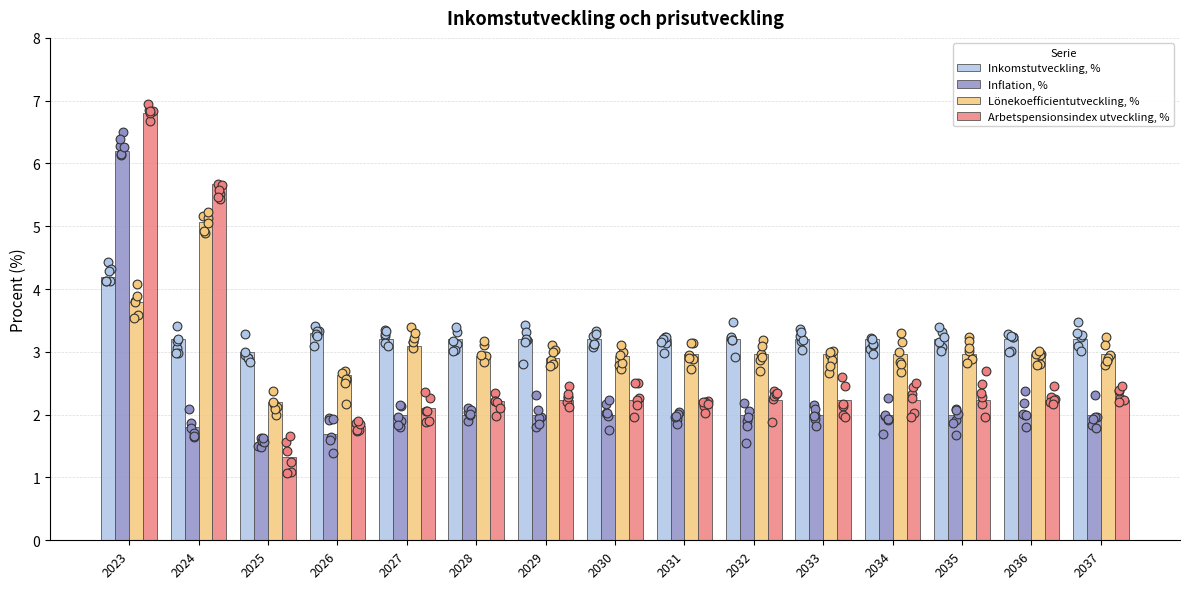

At which category is the sum across all series the highest?

2023